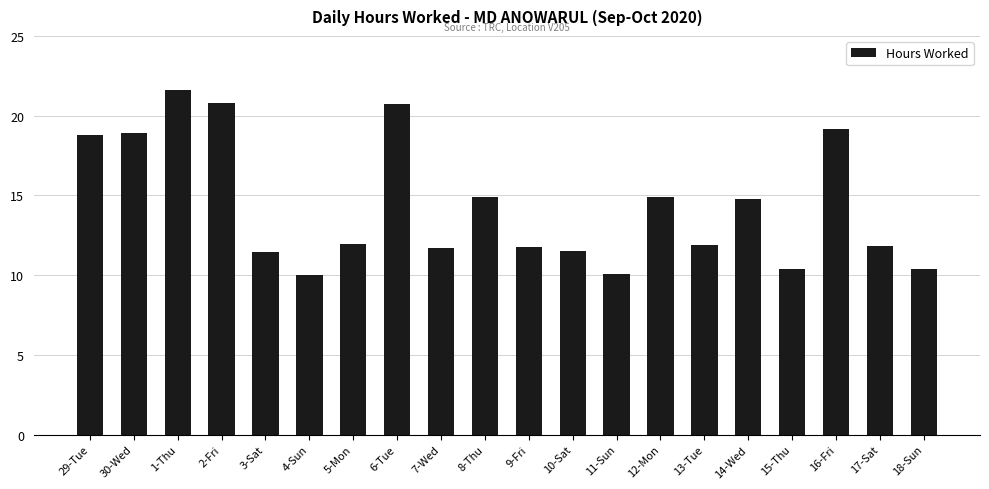

Is it true that the value at 2-Fri is 20.8?

True